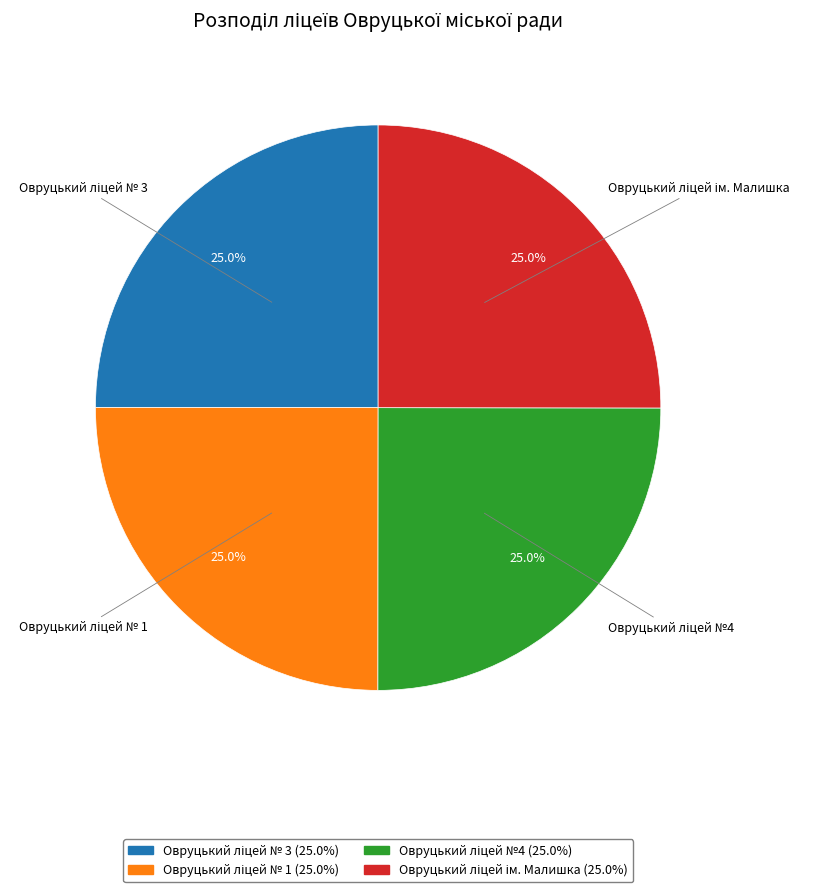

Is there a majority slice in this chart?

No